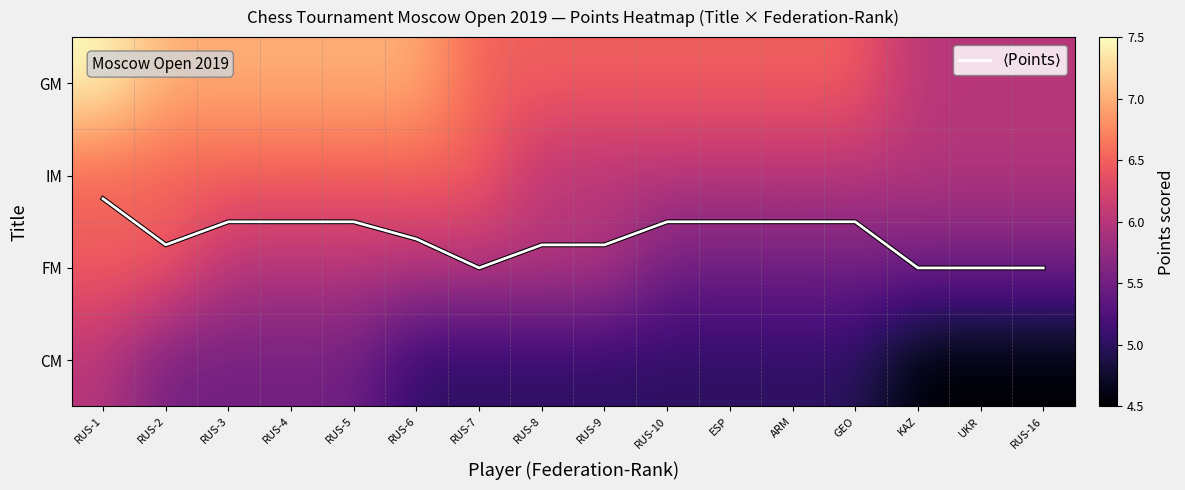

Which category has the highest value in the GM series?

RUS-1